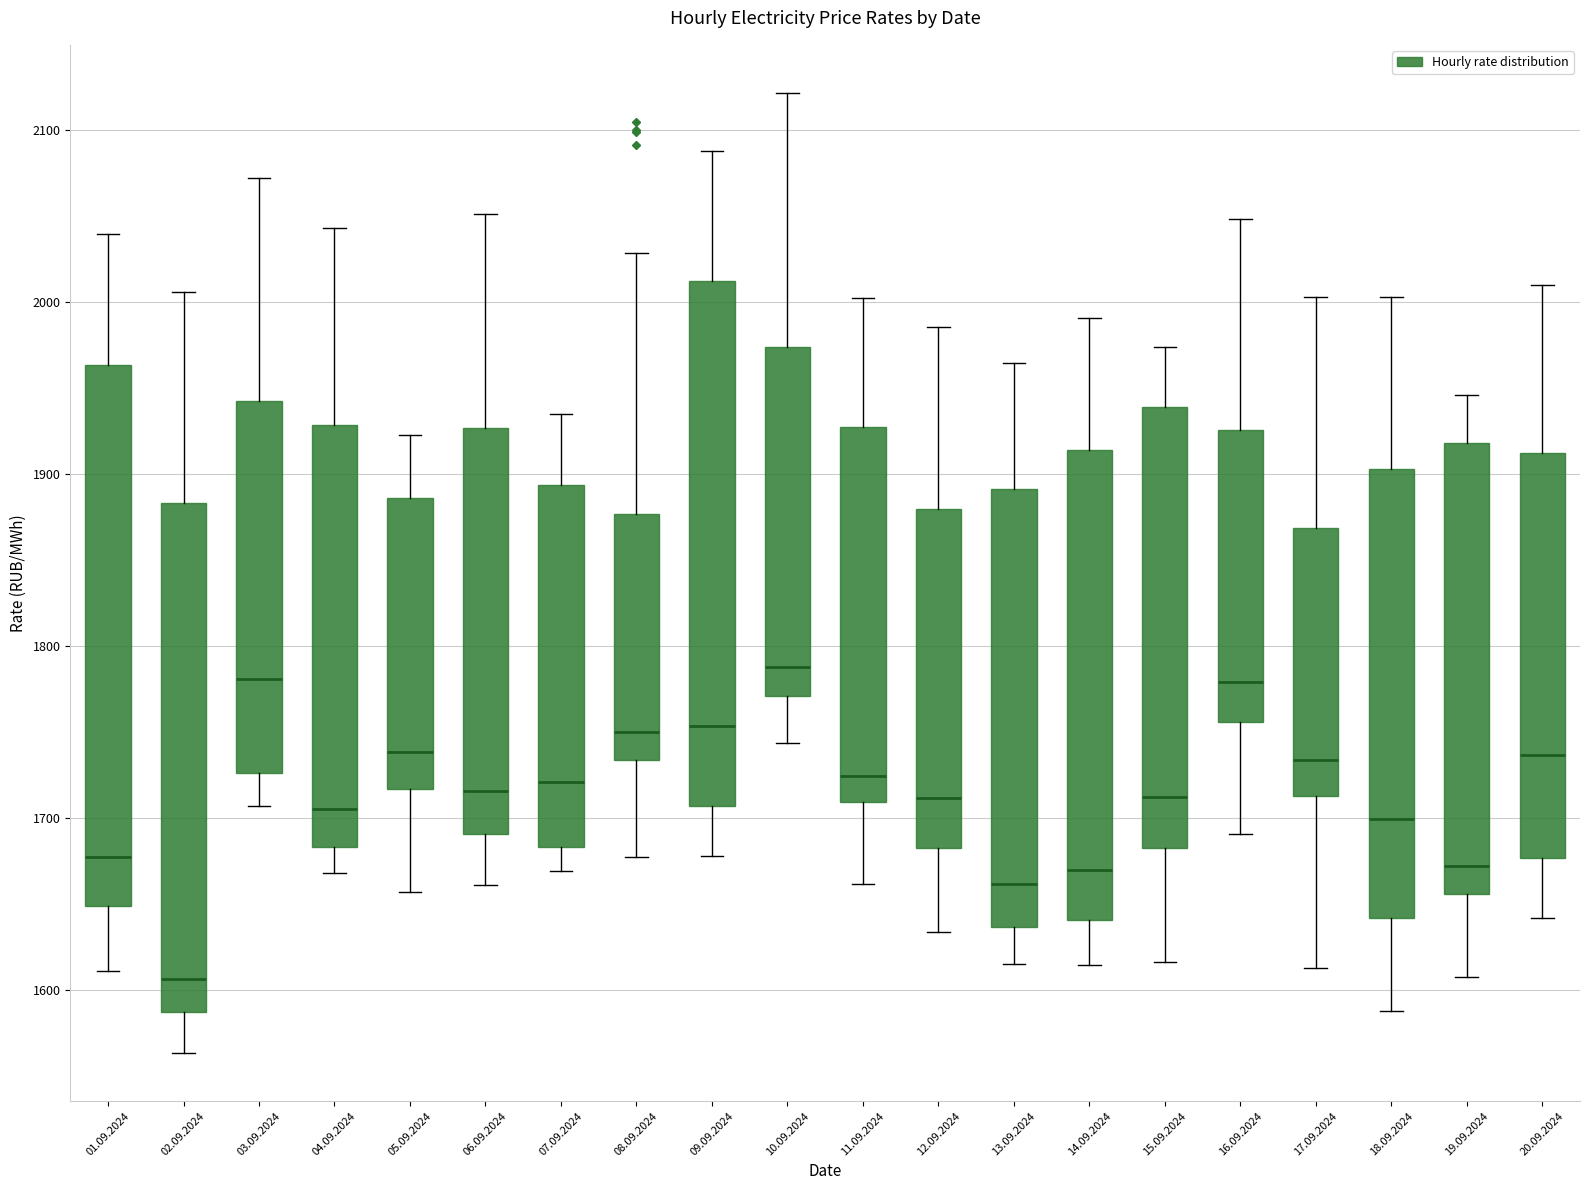

Reading left to right, read every box against the y-axis: the position of its median line, the range the box covers, and the ends of its whiskers. The values are not printed on the chart, so give them approximately, as read against the axis.

01.09.2024: median 1680, box 1650 to 1960, whiskers 1610 to 2040
02.09.2024: median 1610, box 1590 to 1880, whiskers 1560 to 2010
03.09.2024: median 1780, box 1730 to 1940, whiskers 1710 to 2070
04.09.2024: median 1710, box 1680 to 1930, whiskers 1670 to 2040
05.09.2024: median 1740, box 1720 to 1890, whiskers 1660 to 1920
06.09.2024: median 1720, box 1690 to 1930, whiskers 1660 to 2050
07.09.2024: median 1720, box 1680 to 1890, whiskers 1670 to 1930
08.09.2024: median 1750, box 1730 to 1880, whiskers 1680 to 2030
09.09.2024: median 1750, box 1710 to 2010, whiskers 1680 to 2090
10.09.2024: median 1790, box 1770 to 1970, whiskers 1740 to 2120
11.09.2024: median 1720, box 1710 to 1930, whiskers 1660 to 2000
12.09.2024: median 1710, box 1680 to 1880, whiskers 1630 to 1990
13.09.2024: median 1660, box 1640 to 1890, whiskers 1620 to 1960
14.09.2024: median 1670, box 1640 to 1910, whiskers 1610 to 1990
15.09.2024: median 1710, box 1680 to 1940, whiskers 1620 to 1970
16.09.2024: median 1780, box 1760 to 1930, whiskers 1690 to 2050
17.09.2024: median 1730, box 1710 to 1870, whiskers 1610 to 2000
18.09.2024: median 1700, box 1640 to 1900, whiskers 1590 to 2000
19.09.2024: median 1670, box 1660 to 1920, whiskers 1610 to 1950
20.09.2024: median 1740, box 1680 to 1910, whiskers 1640 to 2010